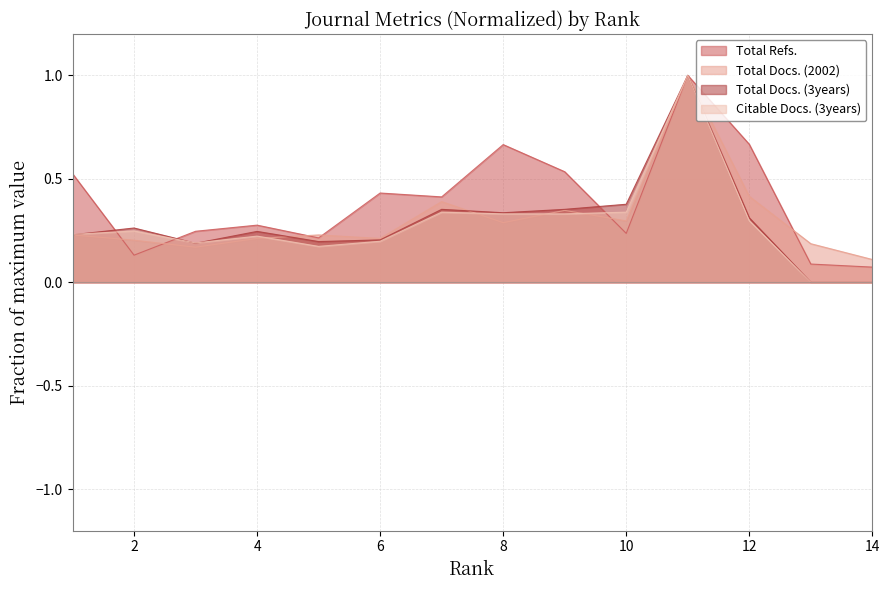

Which series has the largest total across all categories?

Total Refs.